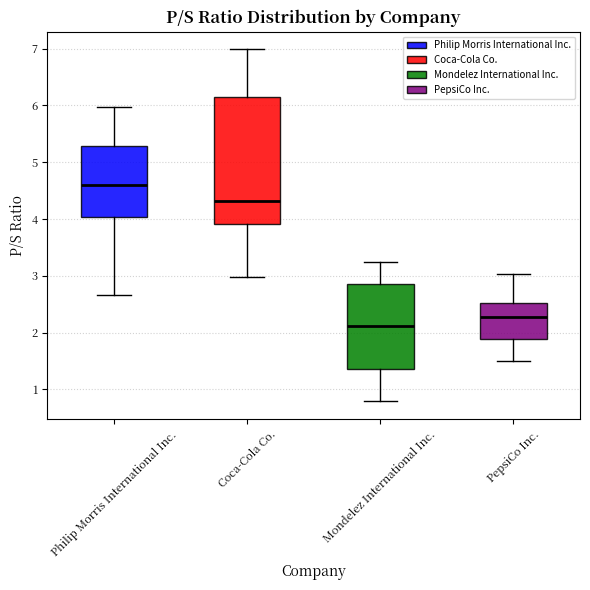

Reading left to right, read every box against the y-axis: the position of its median line, the range the box covers, and the ends of its whiskers. The values are not printed on the chart, so give them approximately, as read against the axis.

Philip Morris International Inc.: median 4.6, box 4.0 to 5.3, whiskers 2.7 to 6.0
Coca-Cola Co.: median 4.3, box 3.9 to 6.2, whiskers 3.0 to 7.0
Mondelez International Inc.: median 2.1, box 1.4 to 2.9, whiskers 0.8 to 3.3
PepsiCo Inc.: median 2.3, box 1.9 to 2.5, whiskers 1.5 to 3.0